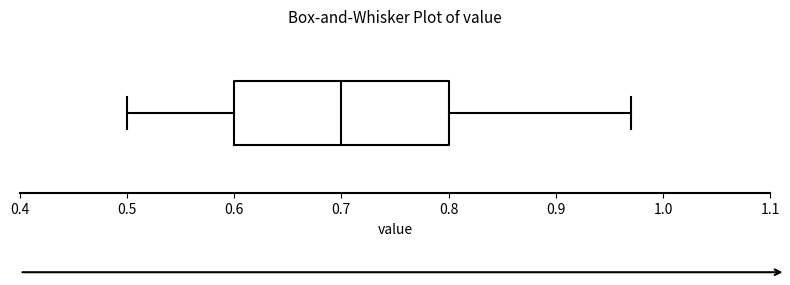

Read this box plot against the x-axis: the position of the median line, the range covered by the box, and the ends of both whiskers. The values are not printed on the chart, so give them approximately, as read against the axis.

median 0.70, box 0.60 to 0.80, whiskers 0.50 to 0.97